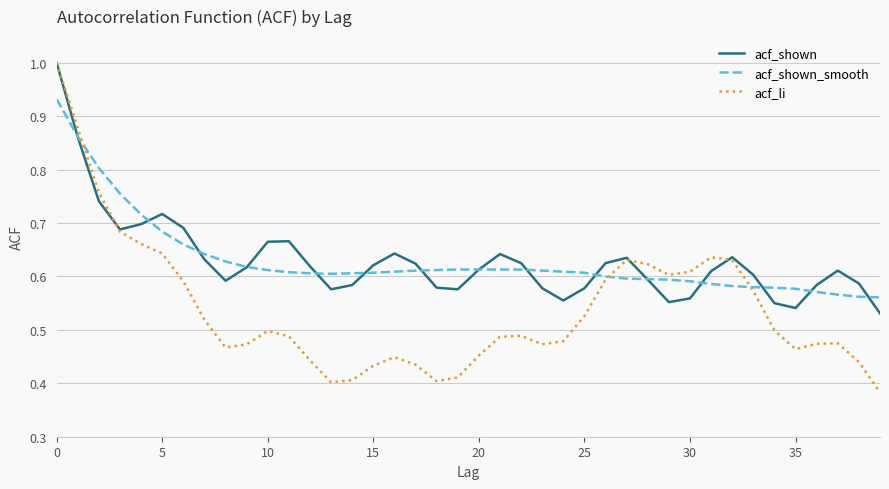

What is the maximum value for acf_shown?

1.0